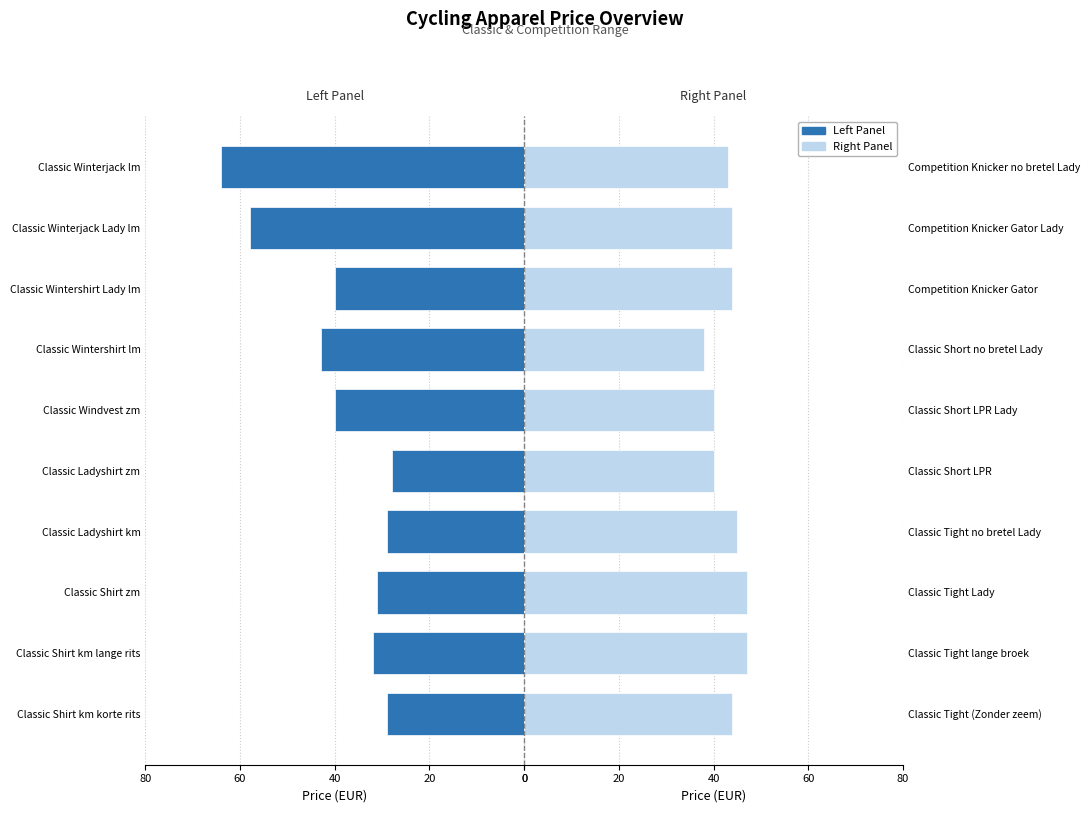

Read the Right Panel value at Classic Short LPR Lady.

40